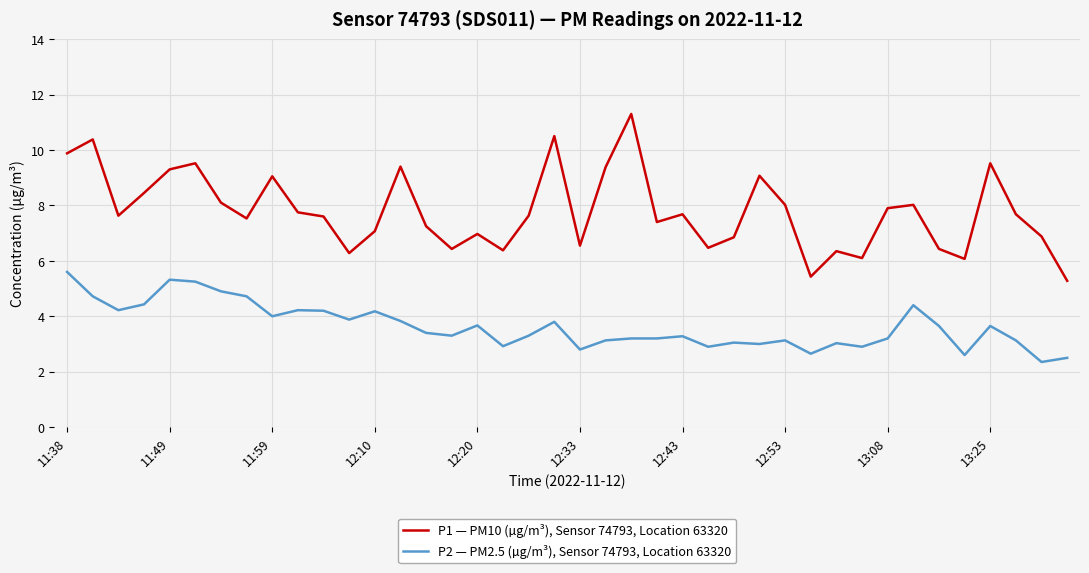

What are all the series names shown in the legend?

P1 — PM10 (µg/m³), Sensor 74793, Location 63320, P2 — PM2.5 (µg/m³), Sensor 74793, Location 63320